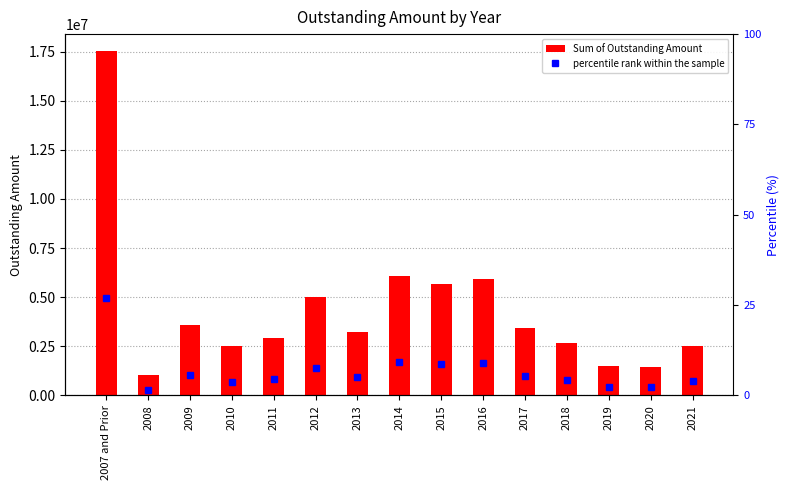

What position from the left is 2018?

12